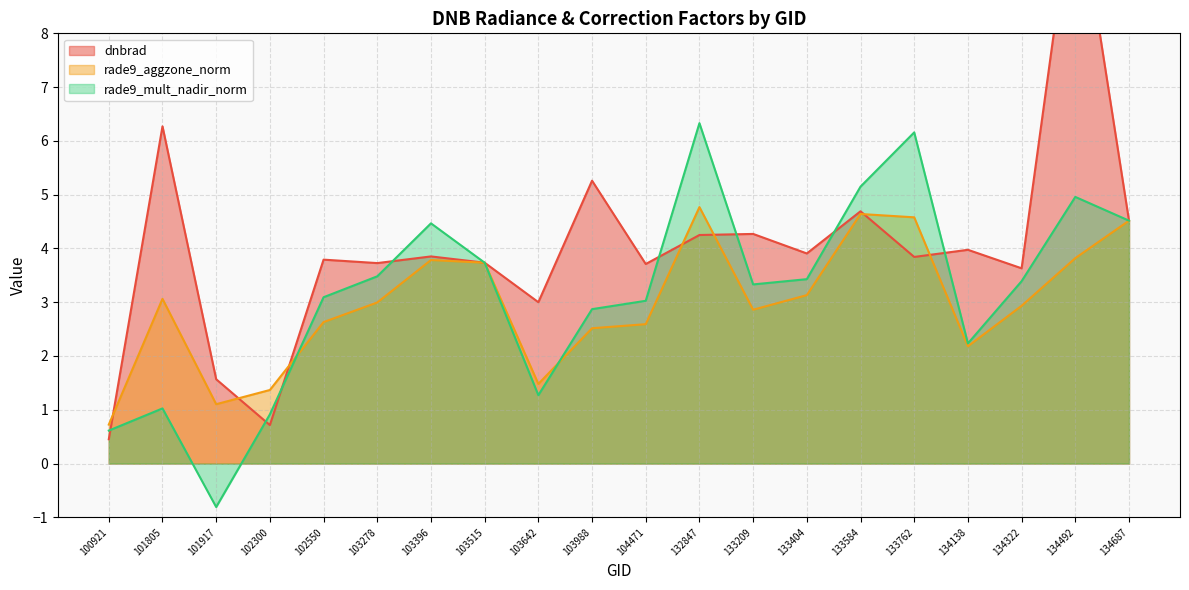

How many data points does each series have?

20